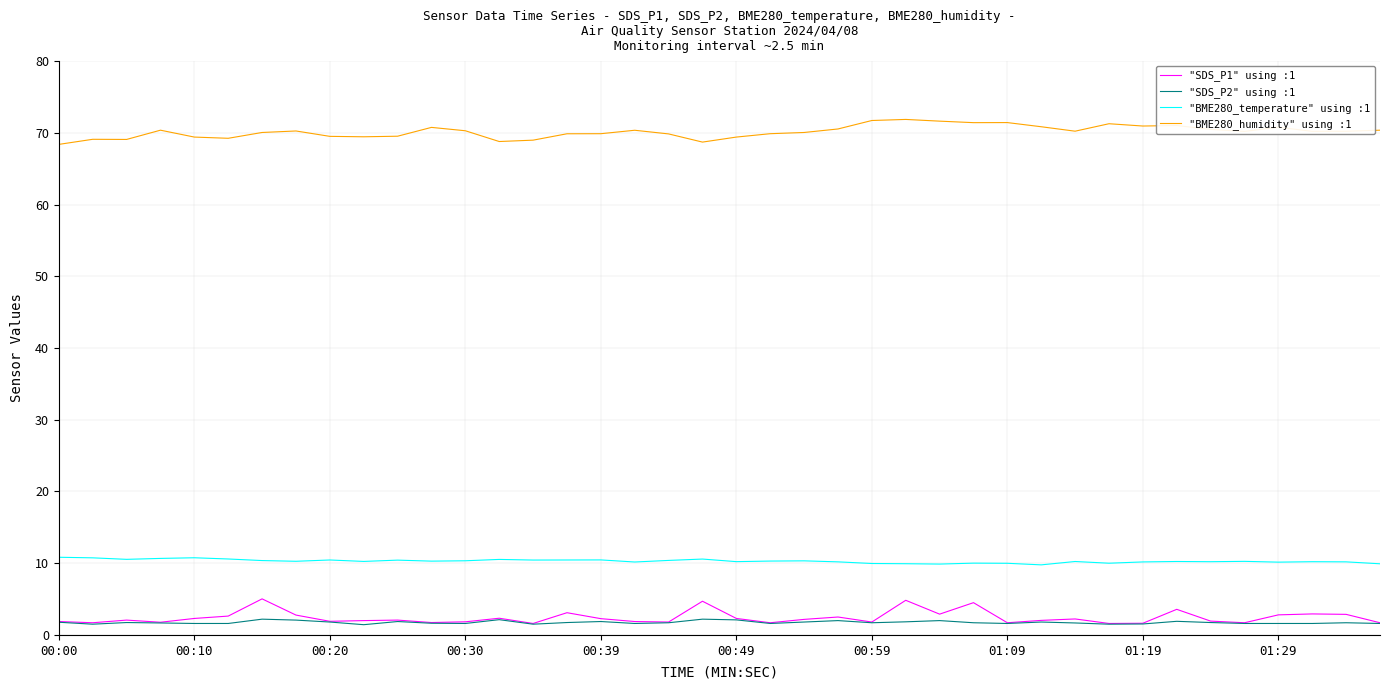

True or false: "BME280_temperature" using :1 and "SDS_P1" using :1 cross at least once.

False